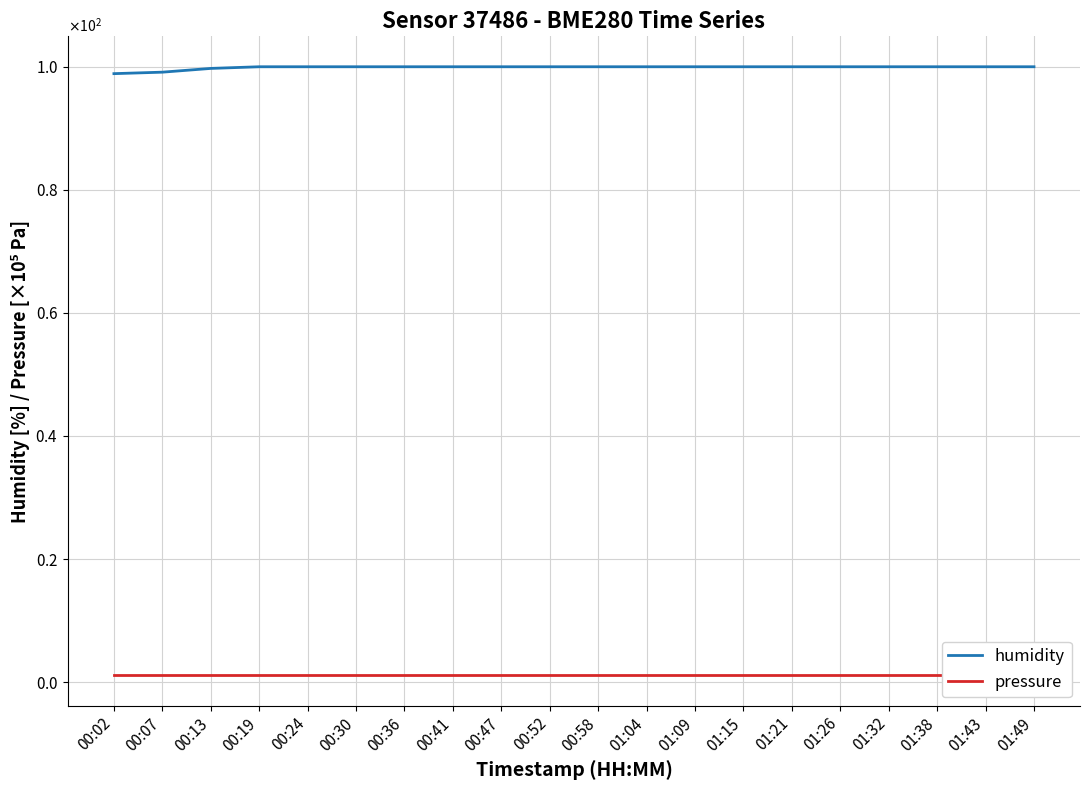

Which label corresponds to the largest value in the chart?

00:19